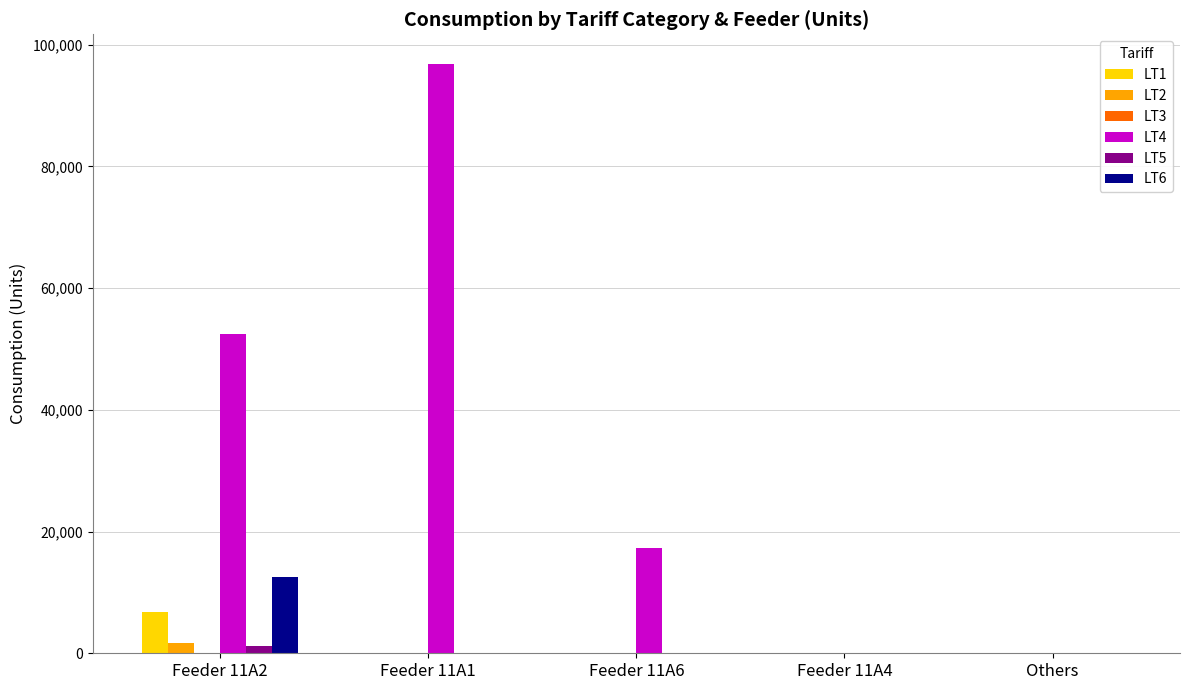

Which series has the largest total across all categories?

LT4